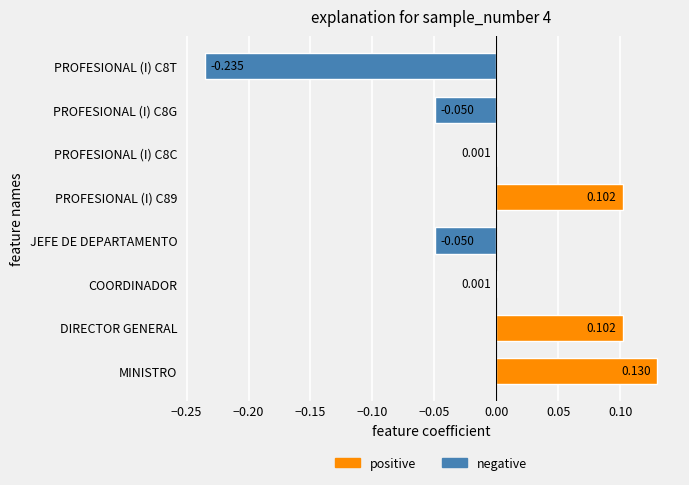

Which category has the highest value across all series?

MINISTRO